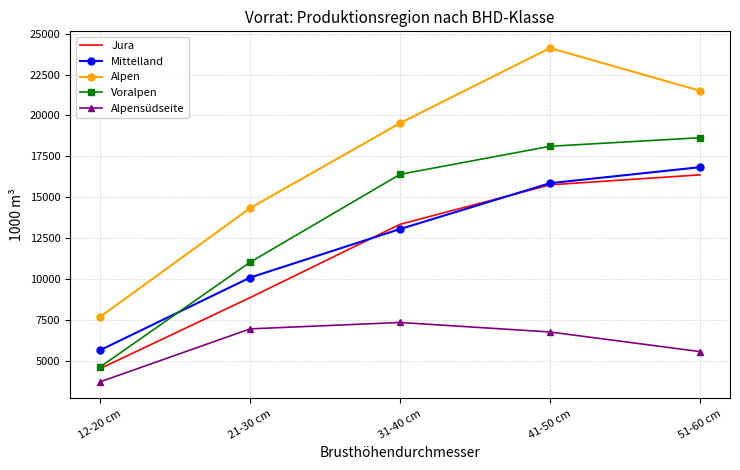

Rank the series by their maximum value, from lowest to highest.

Alpensüdseite, Jura, Mittelland, Voralpen, Alpen